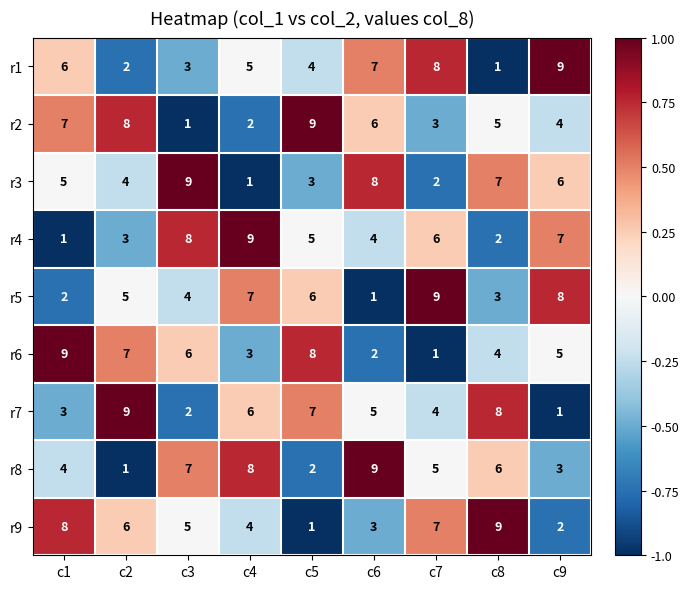

What is the difference between the maximum and second lowest values in the r2 series?

7